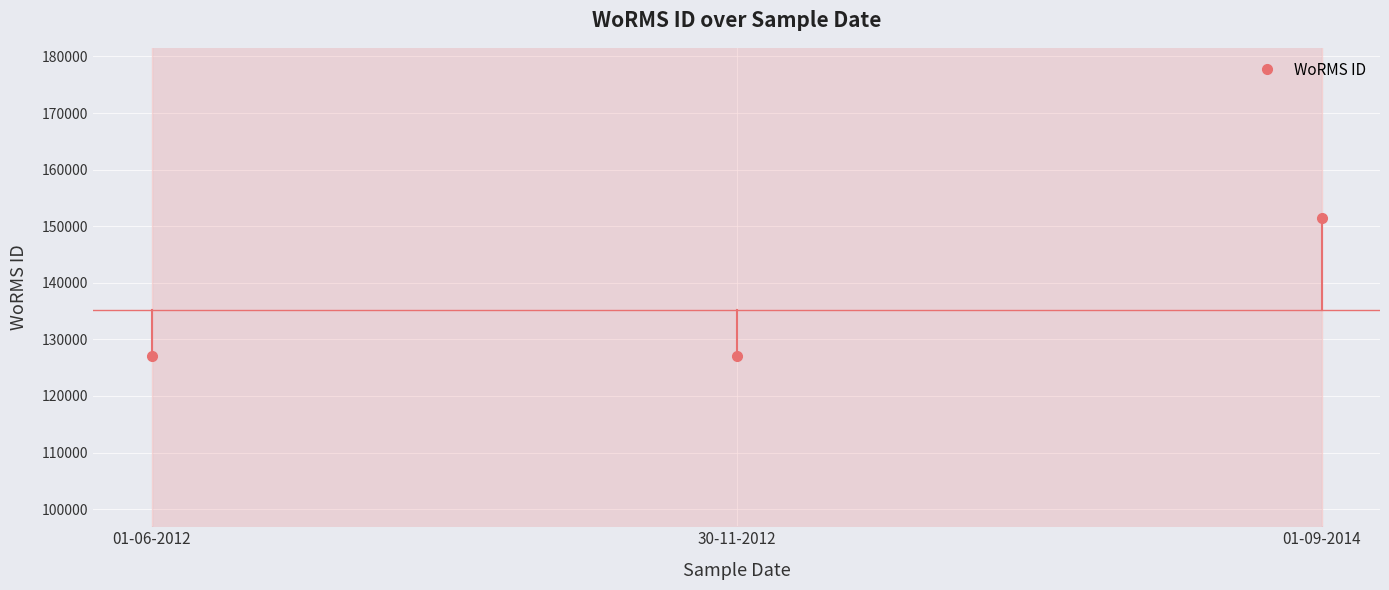

Which has a higher value, 01-06-2012 or 30-11-2012?

01-06-2012